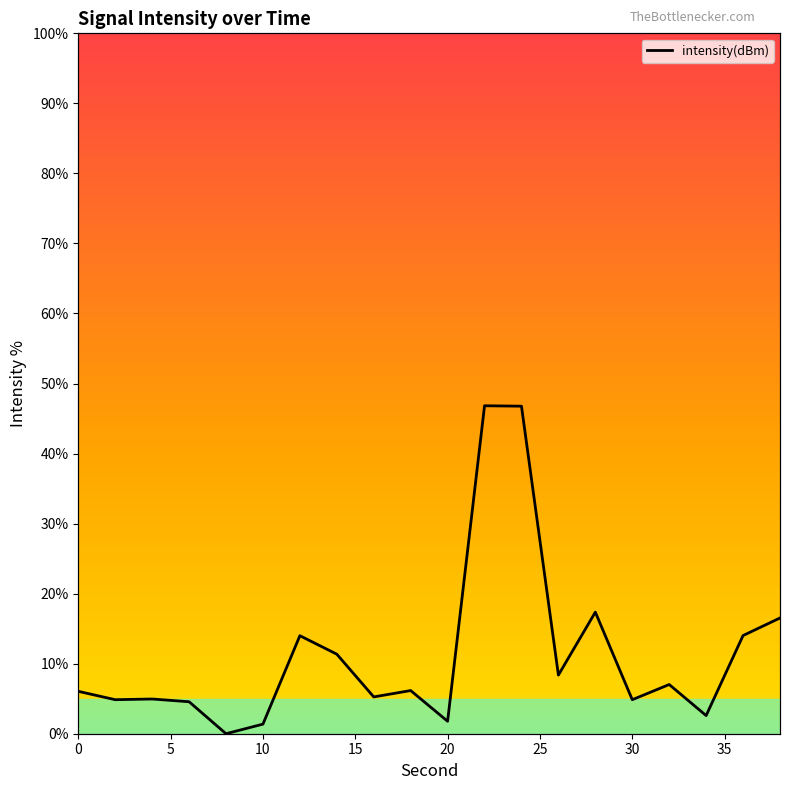

Reading left to right, what are all the values shown in this chart?

6.1	4.9	5.0	4.6	0.0	1.4	14.0	11.4	5.3	6.2	1.8	46.8	46.8	8.4	17.4	4.9	7.0	2.6	14.0	16.5